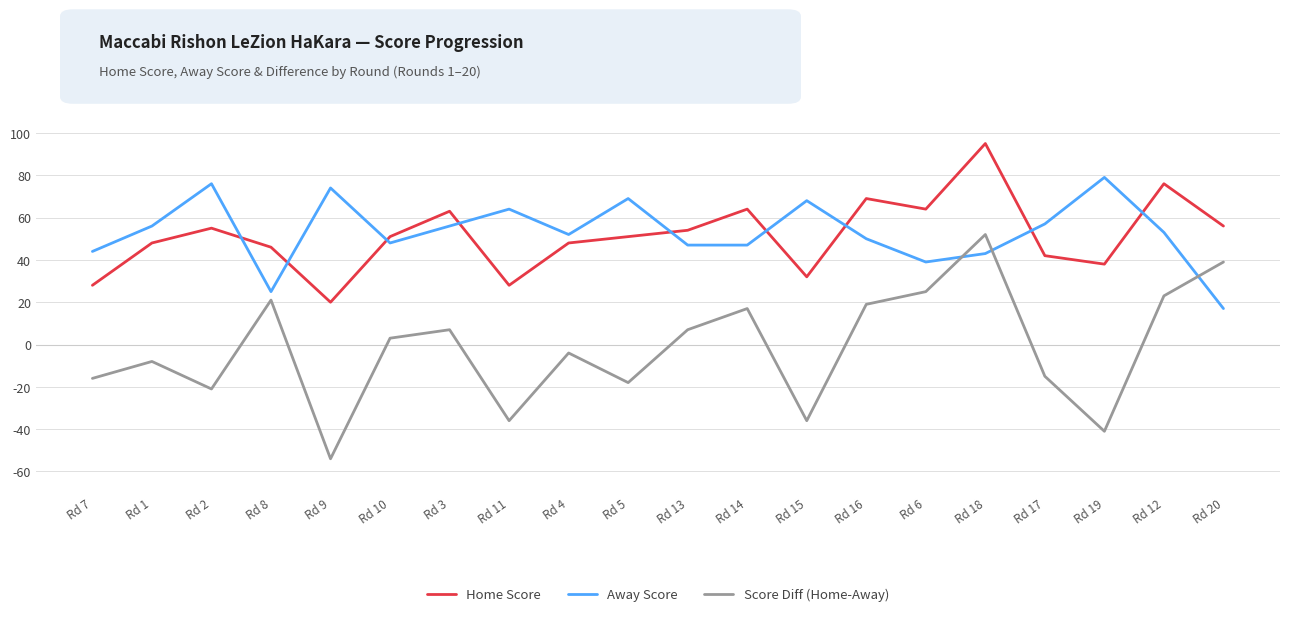

At which label does Home Score first exceed 51?

Rd 2